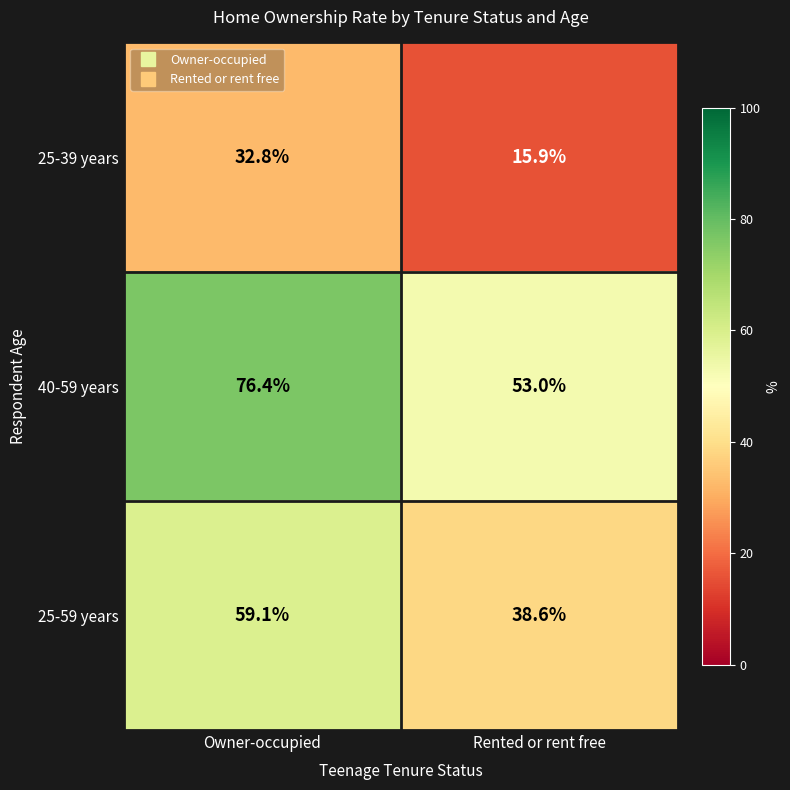

Reading left to right, transcribe all the data shown in this chart.

25-39 years: 32.8	15.9
40-59 years: 76.4	53.0
25-59 years: 59.1	38.6